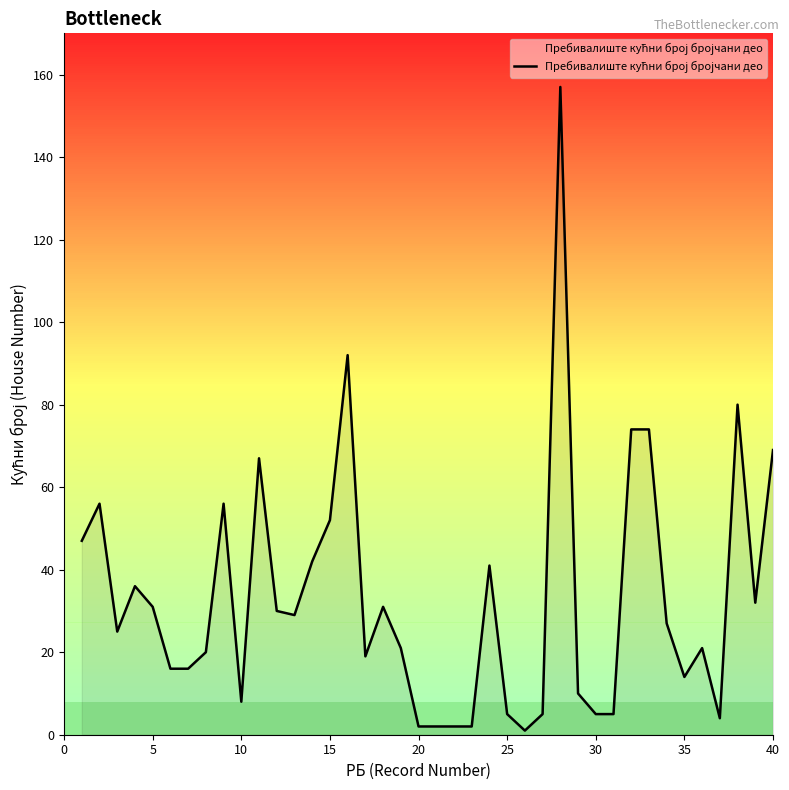

What is the greatest value displayed?

157